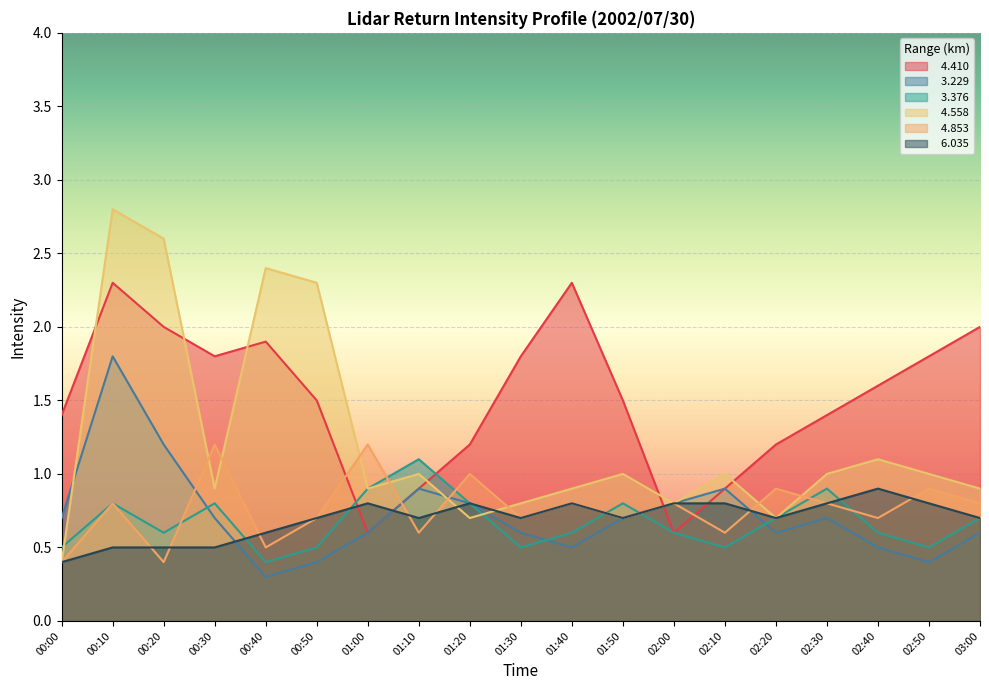

What is the average value of the   6.035 series?

0.7